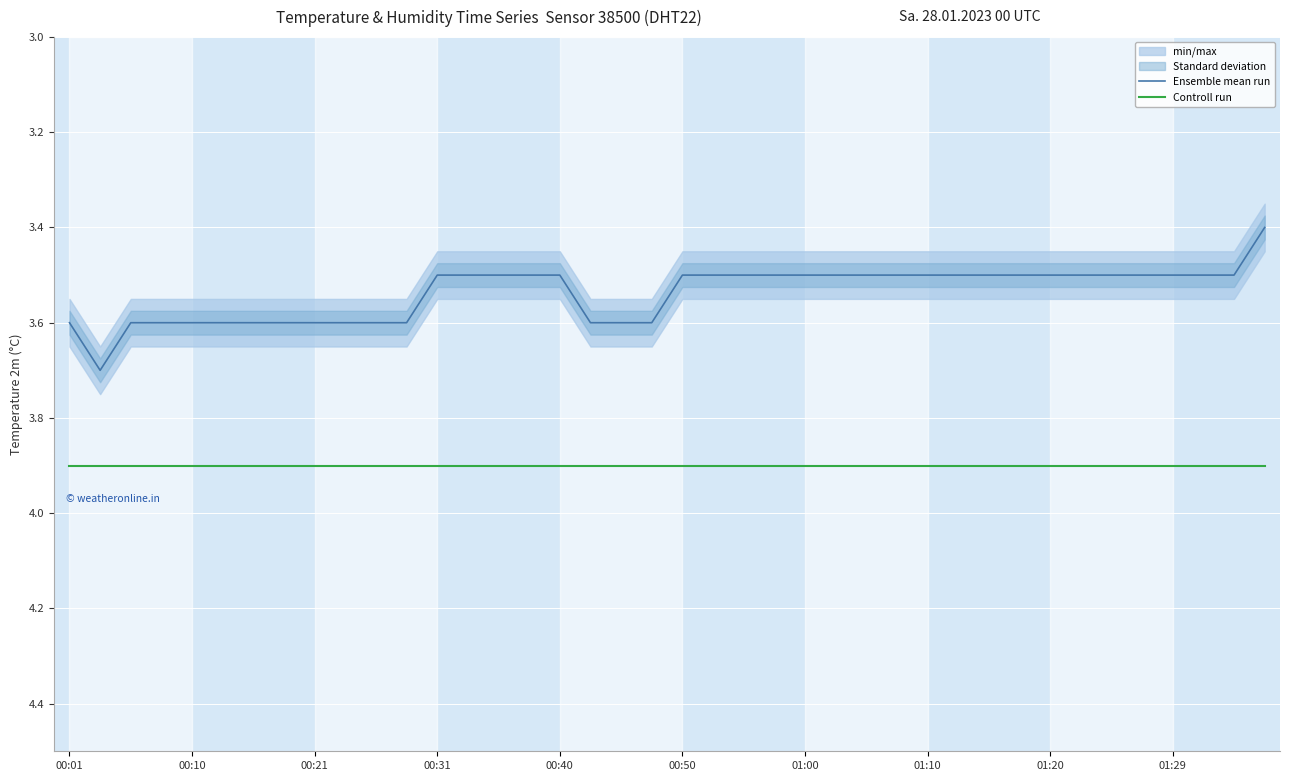

True or false: Controll run and Ensemble mean run cross at least once.

False